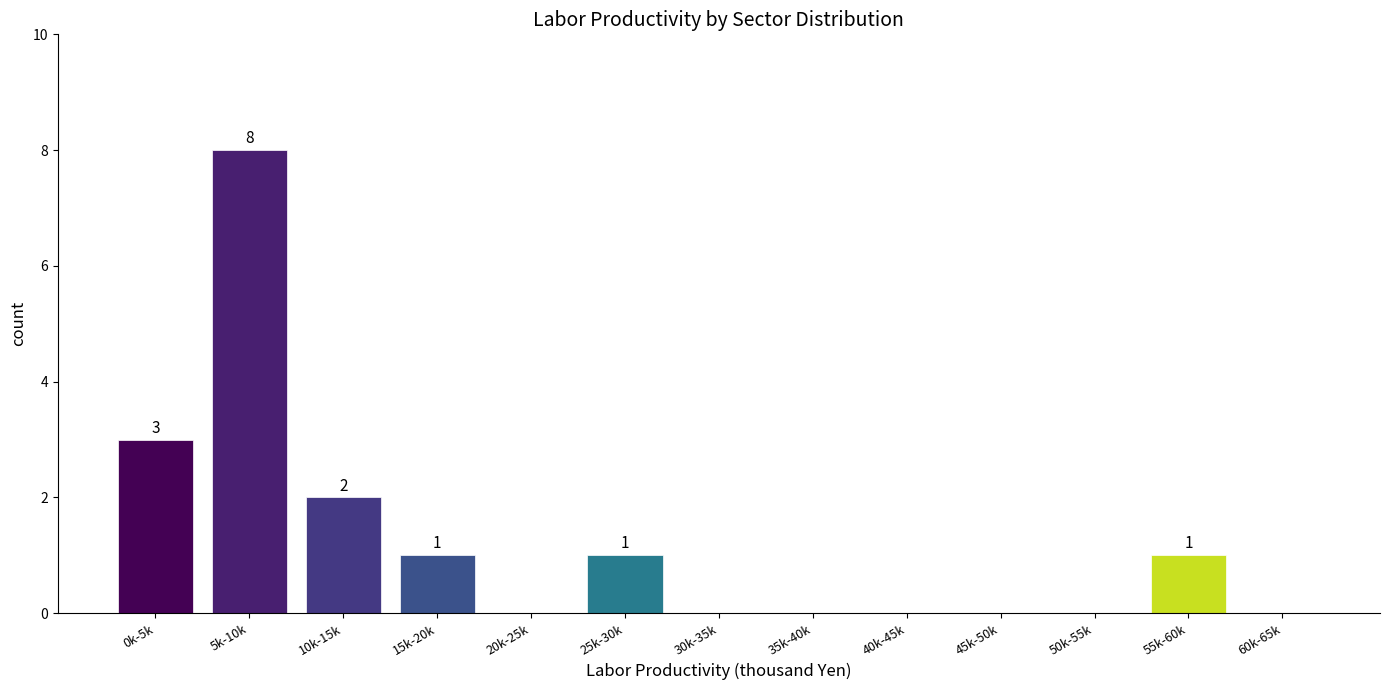

Reading right to left, extract all data points from this chart.

60k-65k=0	55k-60k=1	50k-55k=0	45k-50k=0	40k-45k=0	35k-40k=0	30k-35k=0	25k-30k=1	20k-25k=0	15k-20k=1	10k-15k=2	5k-10k=8	0k-5k=3